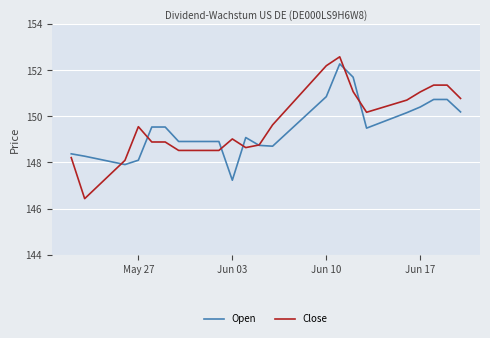

What are all the series names shown in the legend?

Open, Close